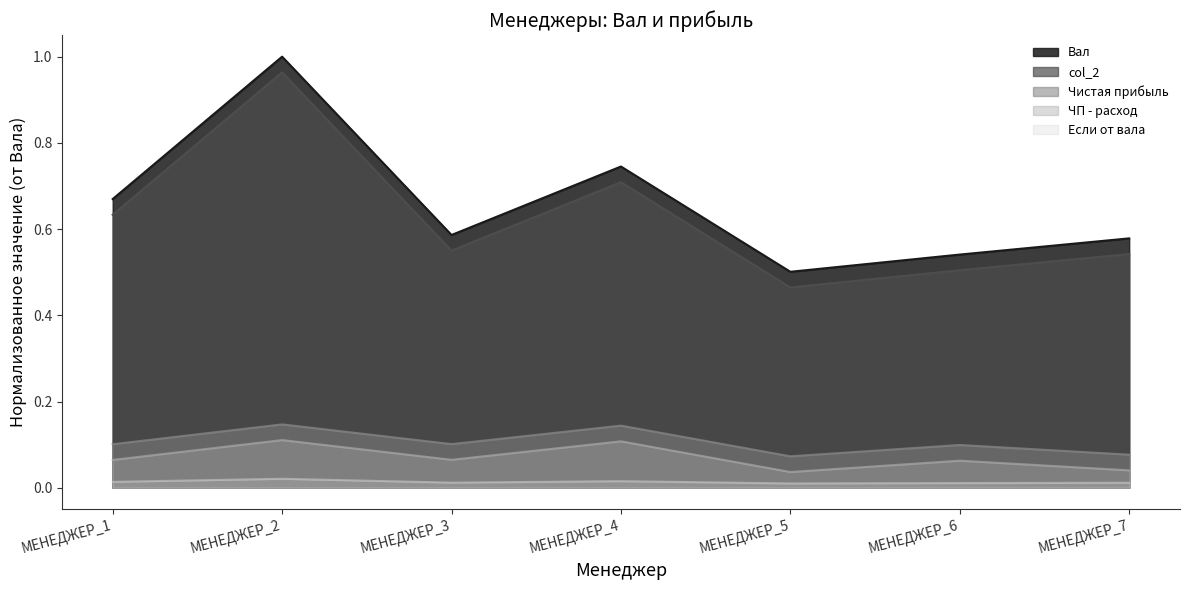

Reading right to left, extract all data points from this chart.

Вал: МЕНЕДЖЕР_7=0.6	МЕНЕДЖЕР_6=0.5	МЕНЕДЖЕР_5=0.5	МЕНЕДЖЕР_4=0.7	МЕНЕДЖЕР_3=0.6	МЕНЕДЖЕР_2=1.0	МЕНЕДЖЕР_1=0.7
col_2: МЕНЕДЖЕР_7=0.5	МЕНЕДЖЕР_6=0.5	МЕНЕДЖЕР_5=0.5	МЕНЕДЖЕР_4=0.7	МЕНЕДЖЕР_3=0.5	МЕНЕДЖЕР_2=1.0	МЕНЕДЖЕР_1=0.6
Чистая прибыль: МЕНЕДЖЕР_7=0.1	МЕНЕДЖЕР_6=0.1	МЕНЕДЖЕР_5=0.1	МЕНЕДЖЕР_4=0.1	МЕНЕДЖЕР_3=0.1	МЕНЕДЖЕР_2=0.1	МЕНЕДЖЕР_1=0.1
ЧП - расход: МЕНЕДЖЕР_7=0.0	МЕНЕДЖЕР_6=0.1	МЕНЕДЖЕР_5=0.0	МЕНЕДЖЕР_4=0.1	МЕНЕДЖЕР_3=0.1	МЕНЕДЖЕР_2=0.1	МЕНЕДЖЕР_1=0.1
Если от вала: МЕНЕДЖЕР_7=0.0	МЕНЕДЖЕР_6=0.0	МЕНЕДЖЕР_5=0.0	МЕНЕДЖЕР_4=0.0	МЕНЕДЖЕР_3=0.0	МЕНЕДЖЕР_2=0.0	МЕНЕДЖЕР_1=0.0